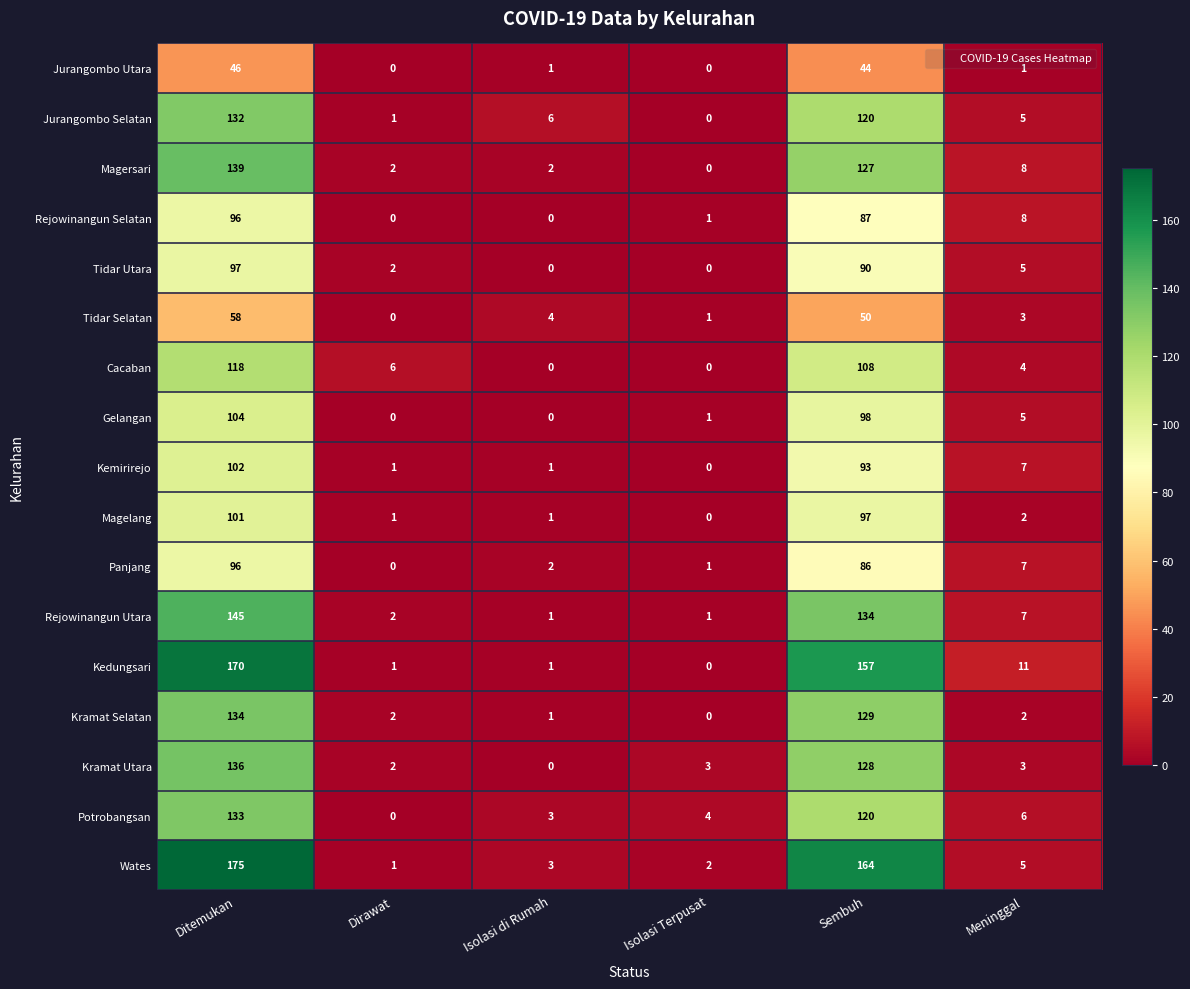

Between Isolasi Terpusat and Meninggal, which series saw the biggest shift?

Kedungsari